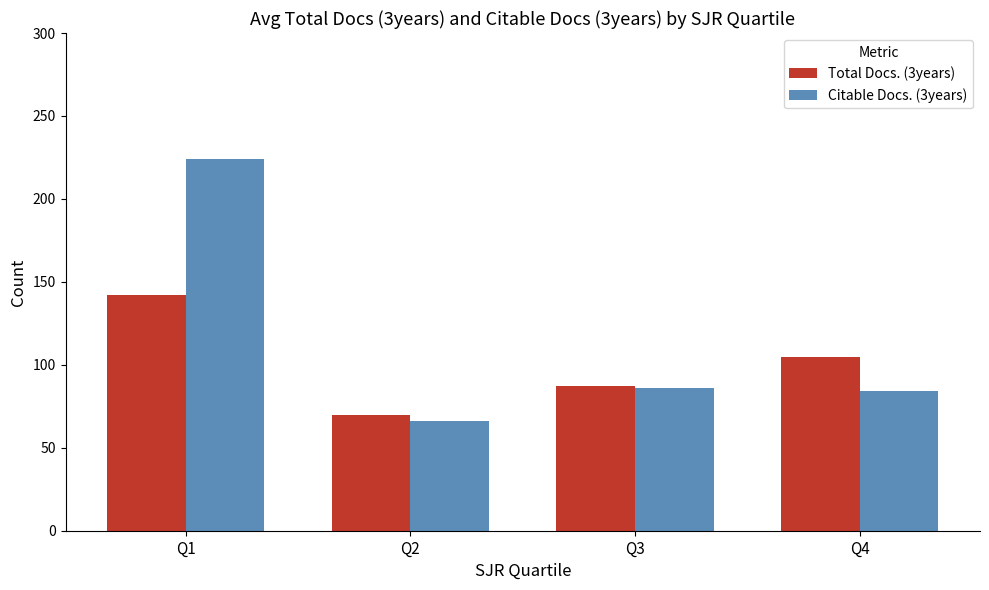

Is the value of Total Docs. (3years) at Q4 greater than the value of Citable Docs. (3years) at Q1?

No